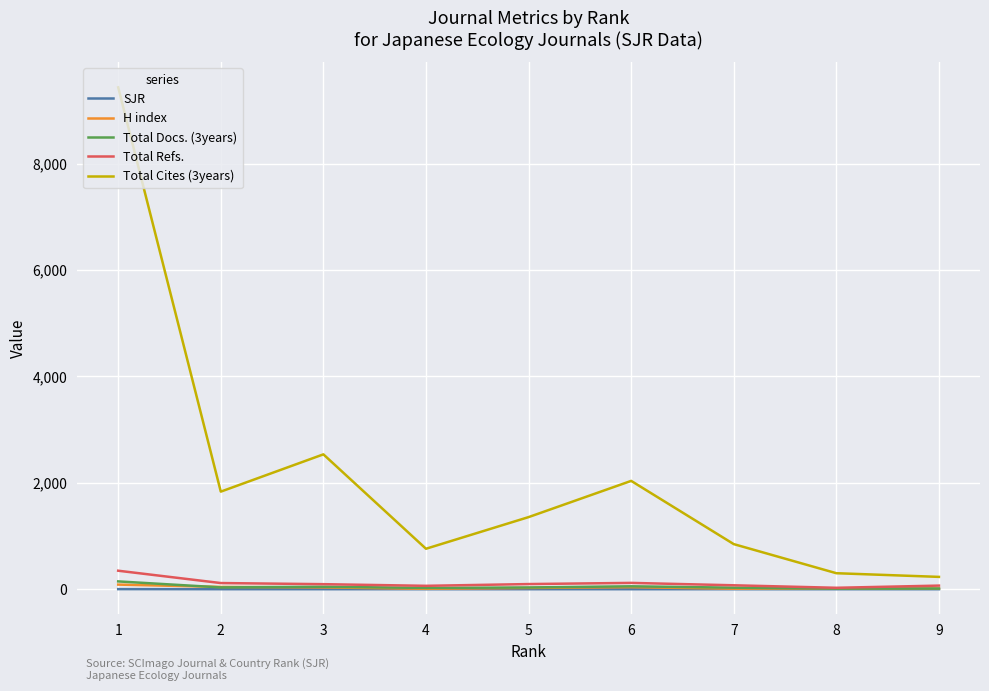

At how many categories does at least one series exceed 966?

5